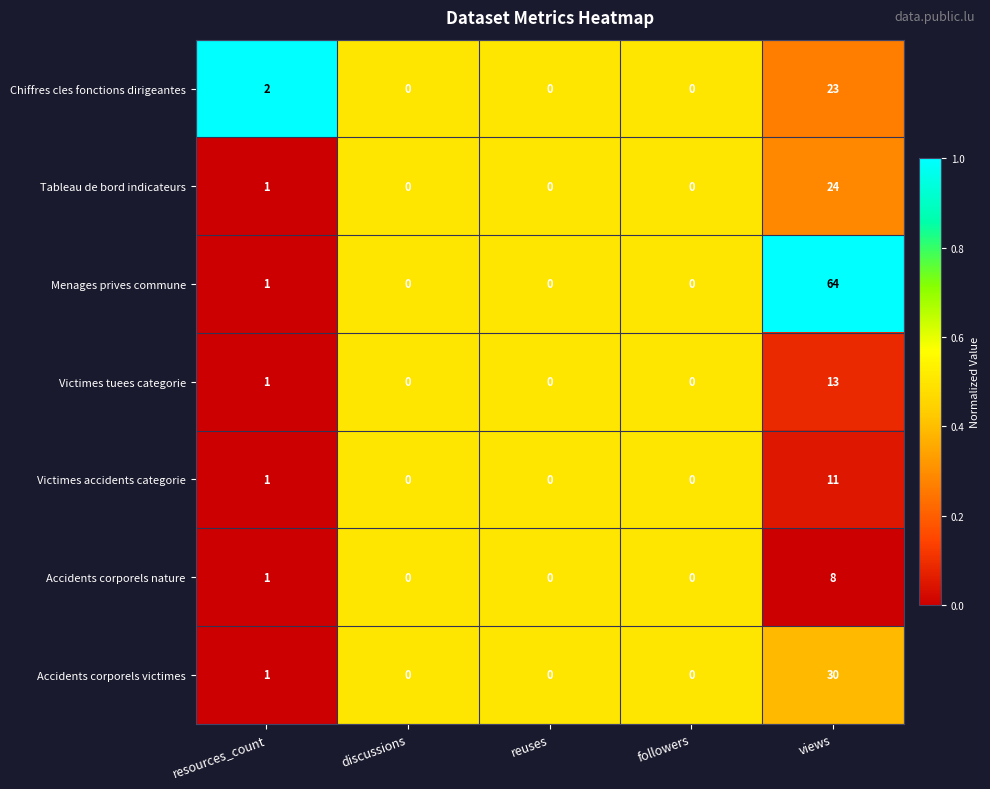

Rank the series by their maximum value, from lowest to highest.

Accidents corporels nature, Victimes accidents categorie, Victimes tuees categorie, Chiffres cles fonctions dirigeantes, Tableau de bord indicateurs, Accidents corporels victimes, Menages prives commune